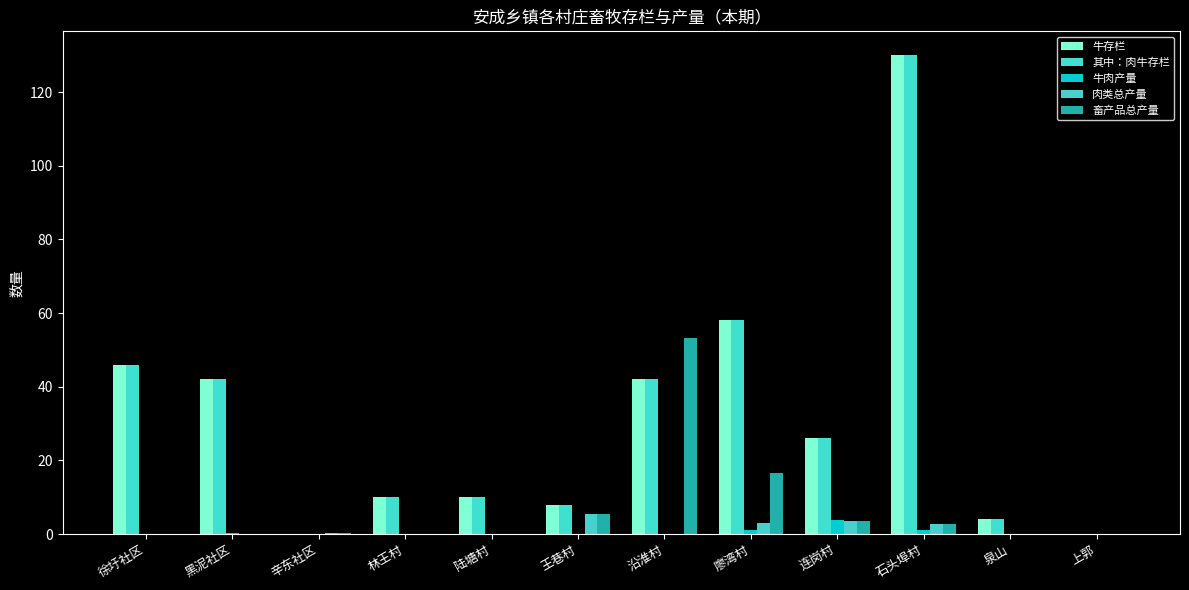

Are the bars grouped side by side (vs. stacked)?

Yes